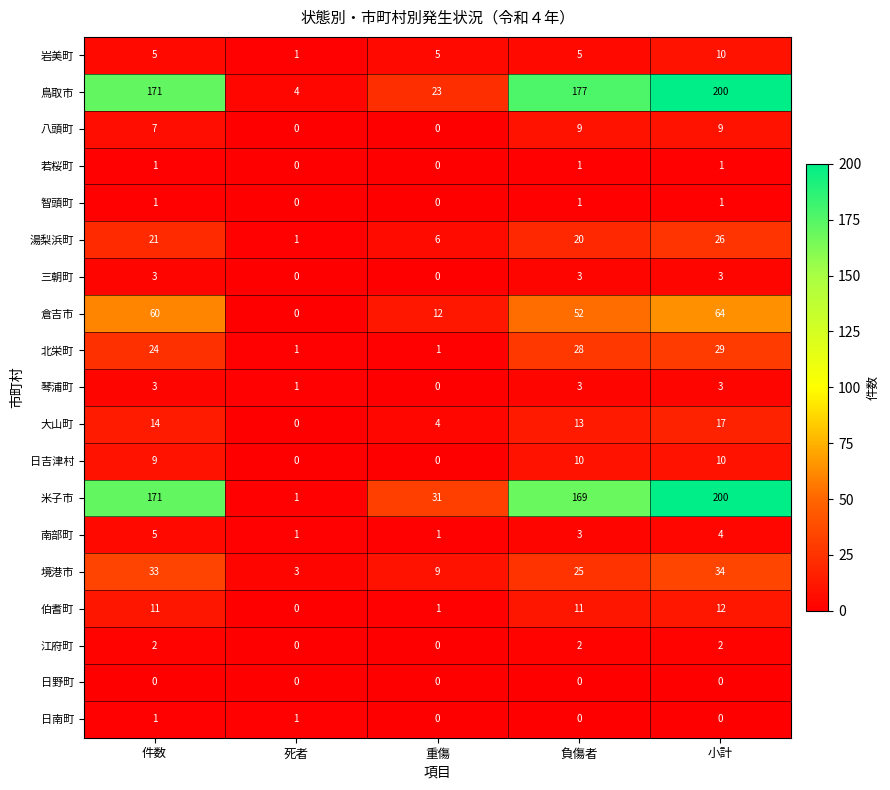

At which label does 鳥取市 reach its peak?

小計